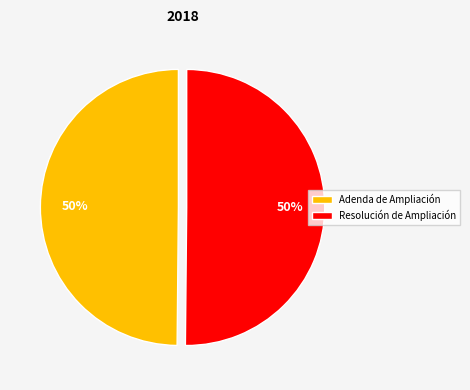

Is the sum of Resolución de Ampliación and Adenda de Ampliación greater than half?

Yes